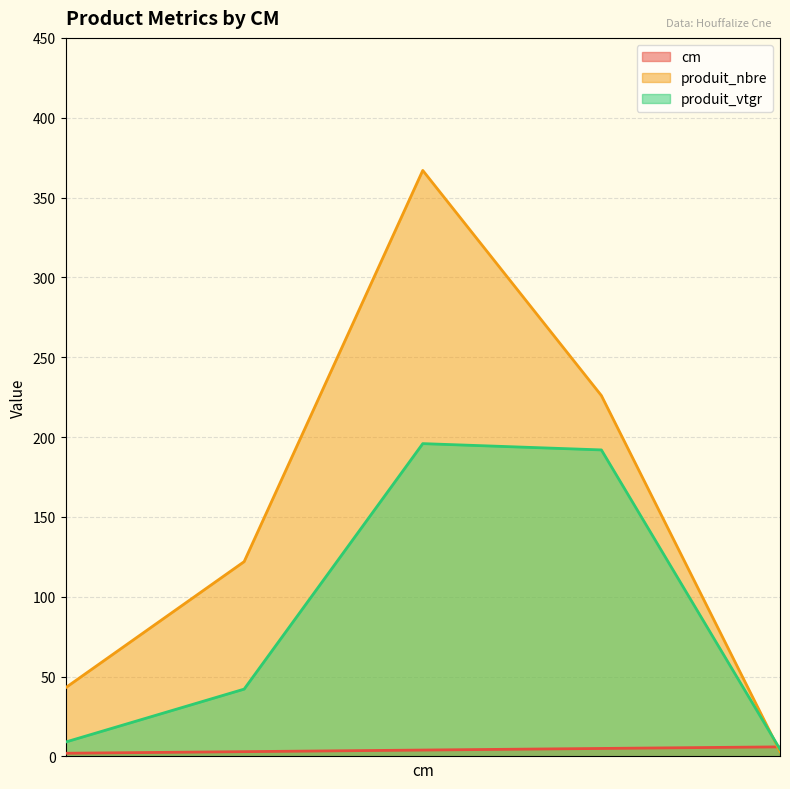

List the series in order of their overall mean, highest first.

produit_nbre, produit_vtgr, cm